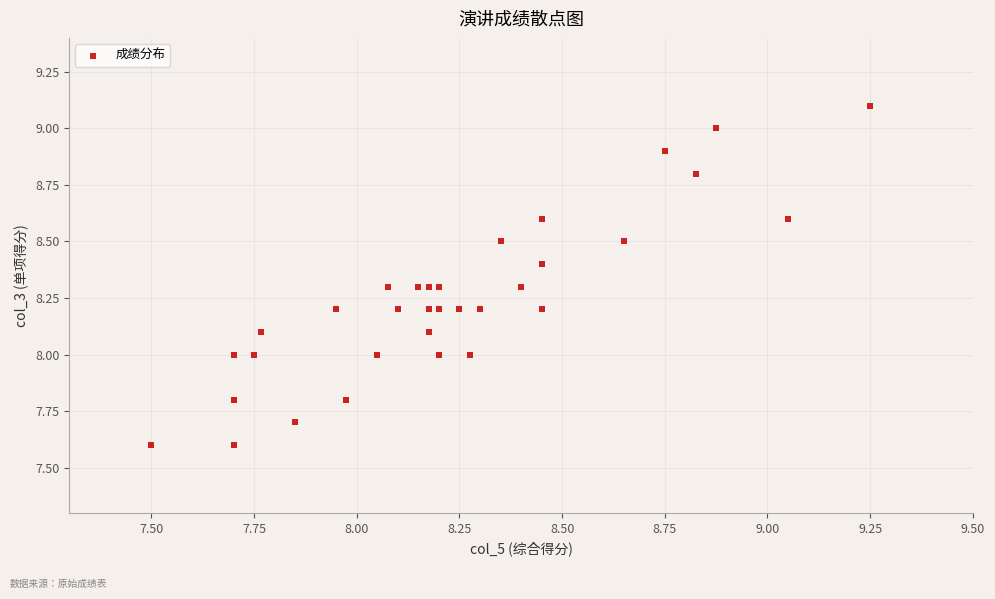

What is the range of X values (max minus min)?

1.8